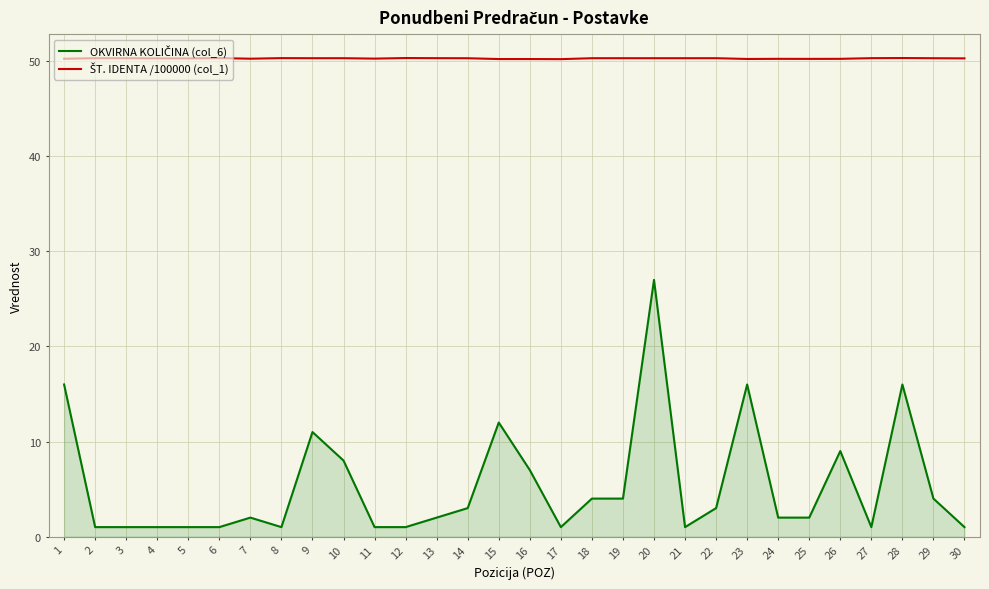

How many lines are shown in the chart?

2